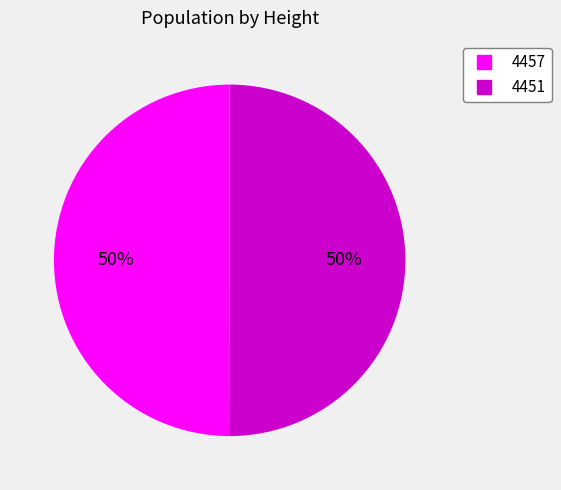

To the nearest percent, what is the combined percentage of 4457 and 4451?

100%